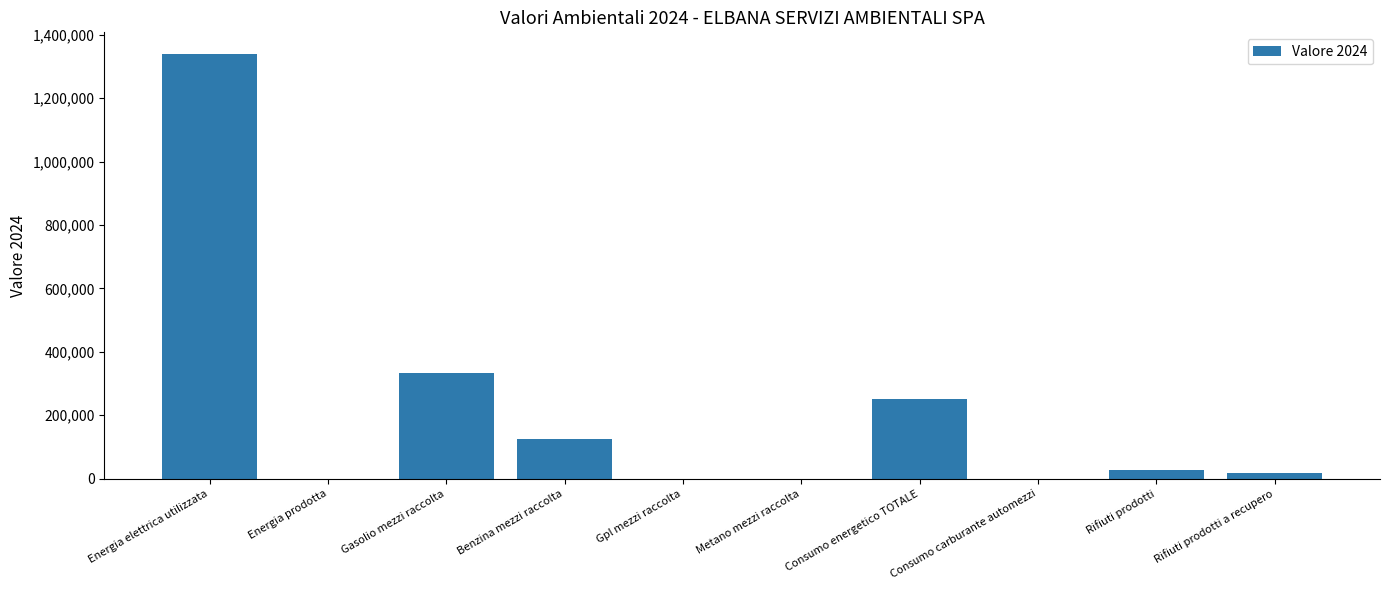

What is the greatest value displayed?

1341032.0